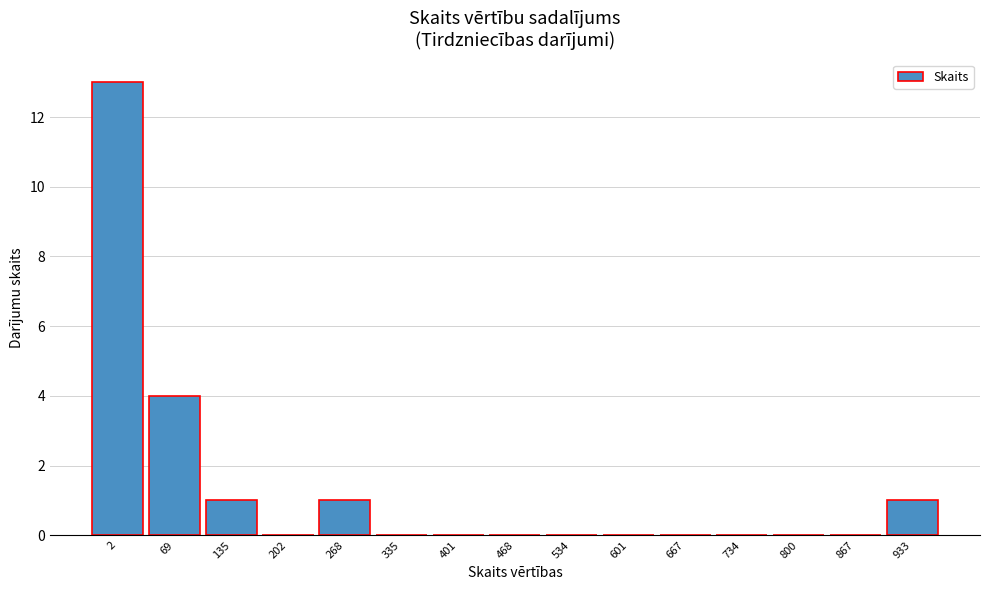

Reading left to right, what are all the values shown in this chart?

2=13	69=4	135=1	202=0	268=1	335=0	401=0	468=0	534=0	601=0	667=0	734=0	800=0	867=0	933=1